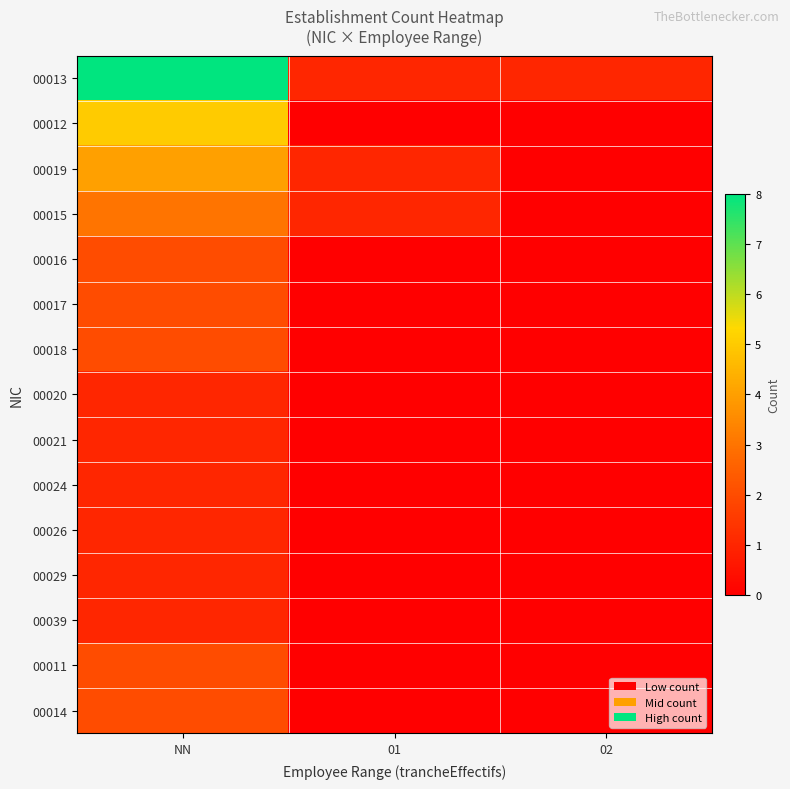

Between NN and 02, which is larger?

NN